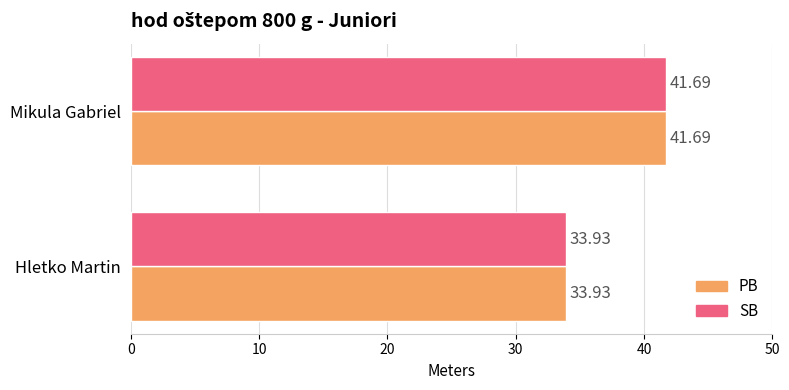

What is the average value of the PB series?

37.8